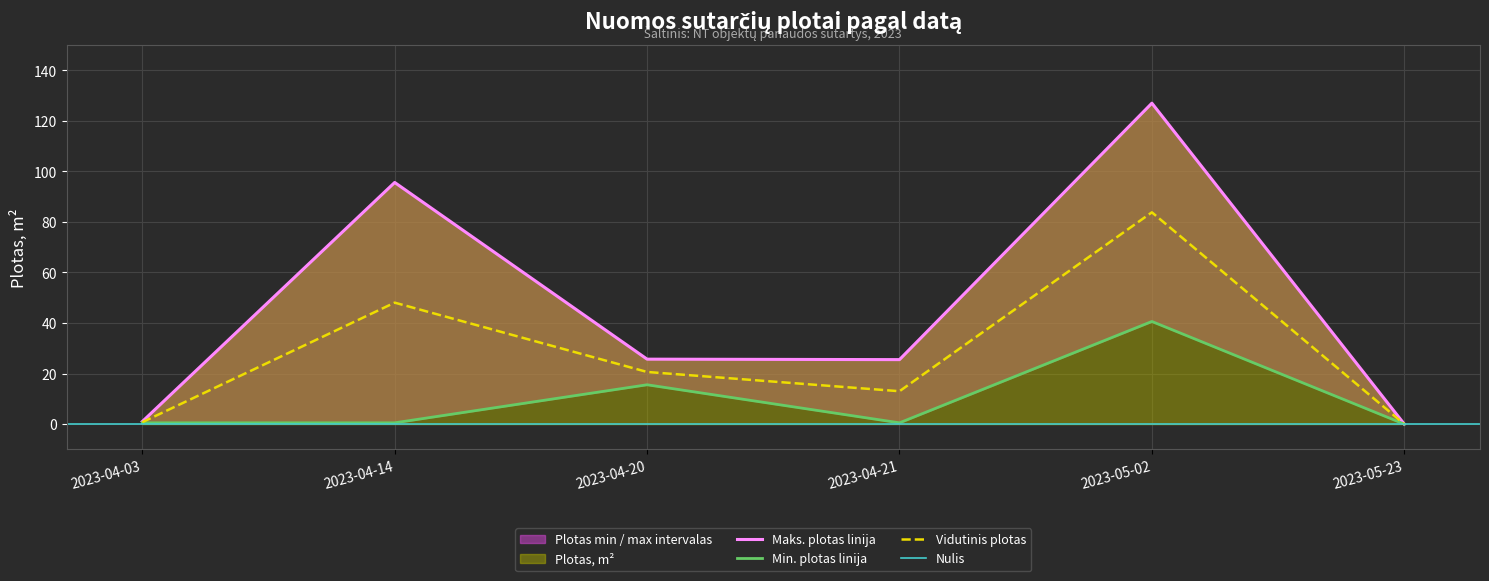

Rank the categories by Plotas, m2 value from lowest to highest.

2023-05-23, 2023-04-03, 2023-04-21, 2023-04-20, 2023-04-14, 2023-05-02